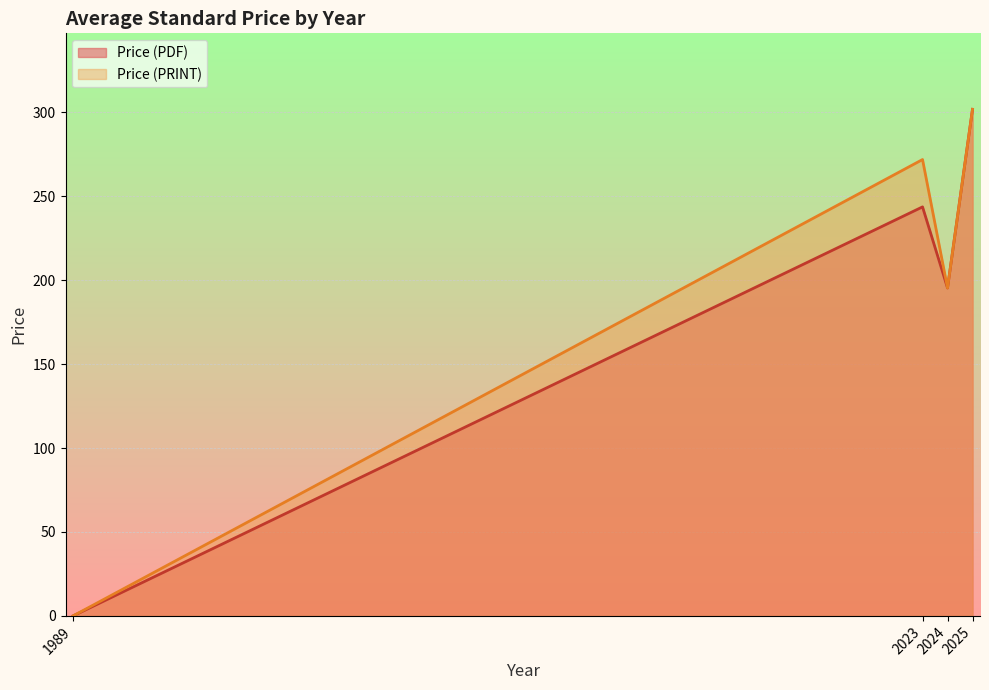

Which category has the highest value in the Price (PDF) series?

2025